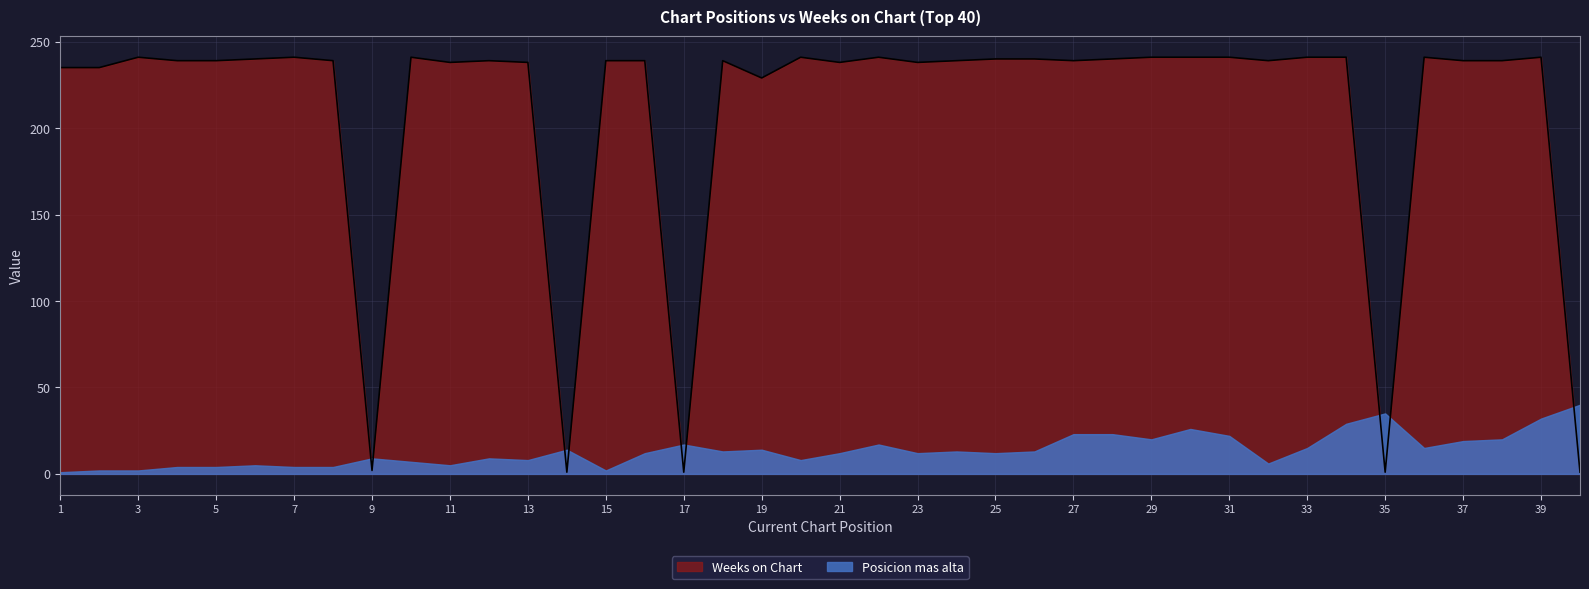

Does the chart display data point markers on the line(s)?

No